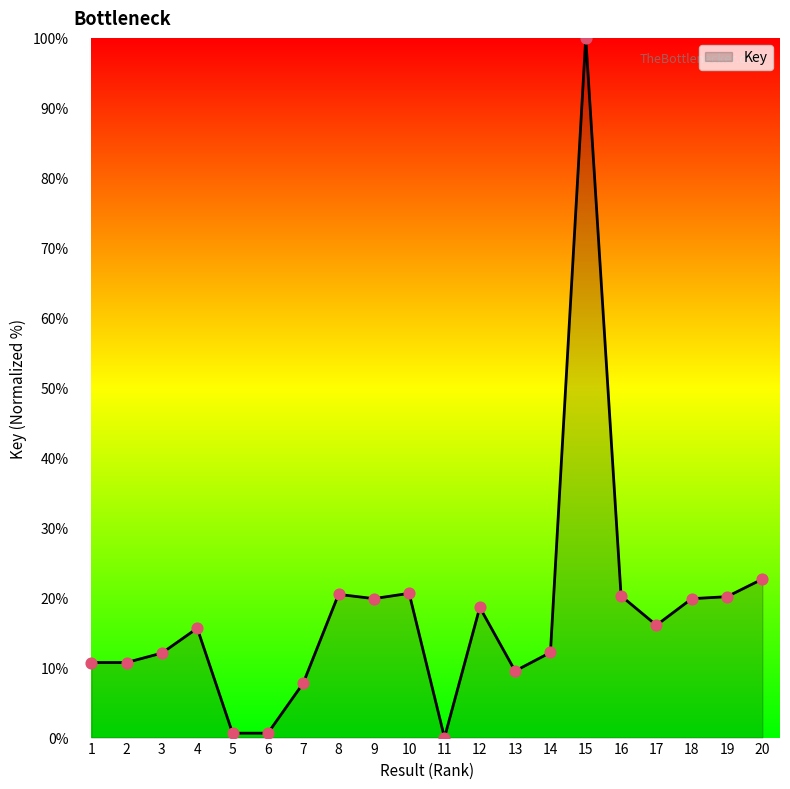

Which has a higher value, 8 or 4?

8